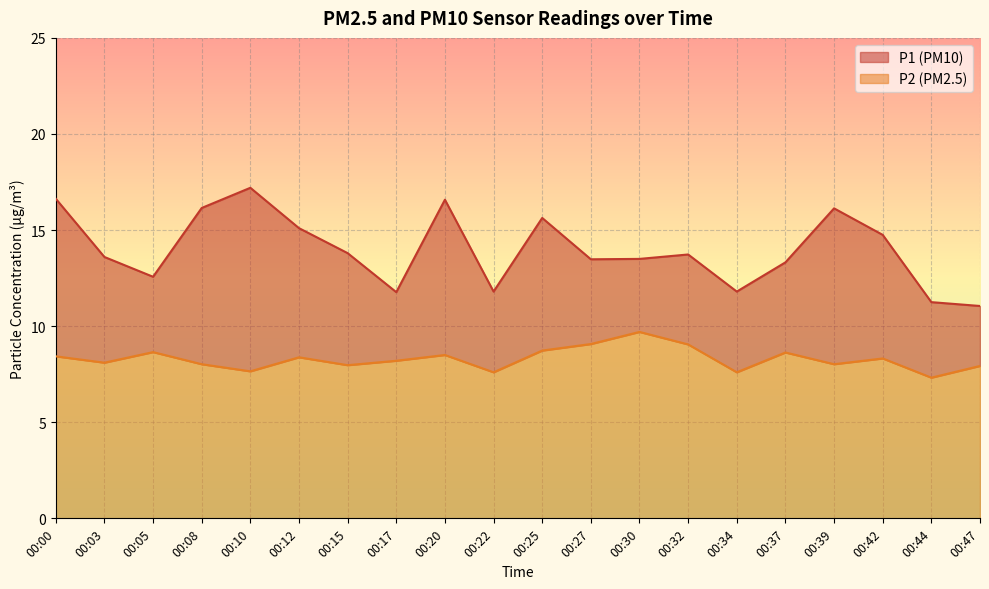

At how many categories does at least one series exceed 15?

7